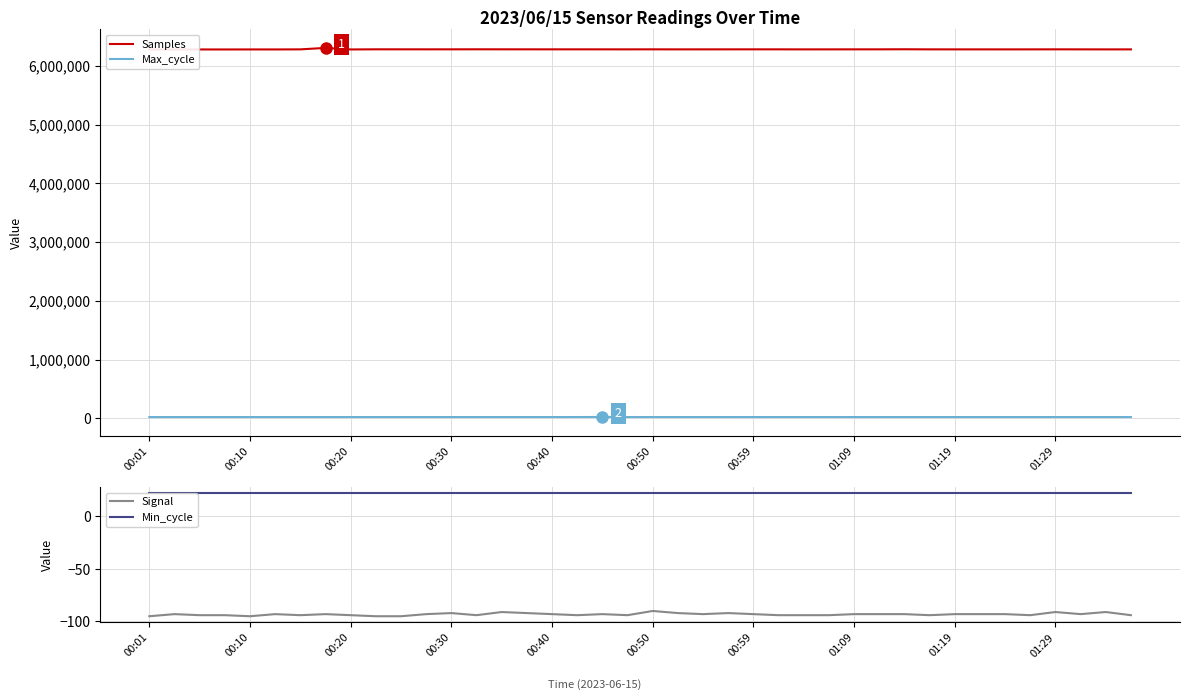

Which label corresponds to the smallest value in the chart?

00:01